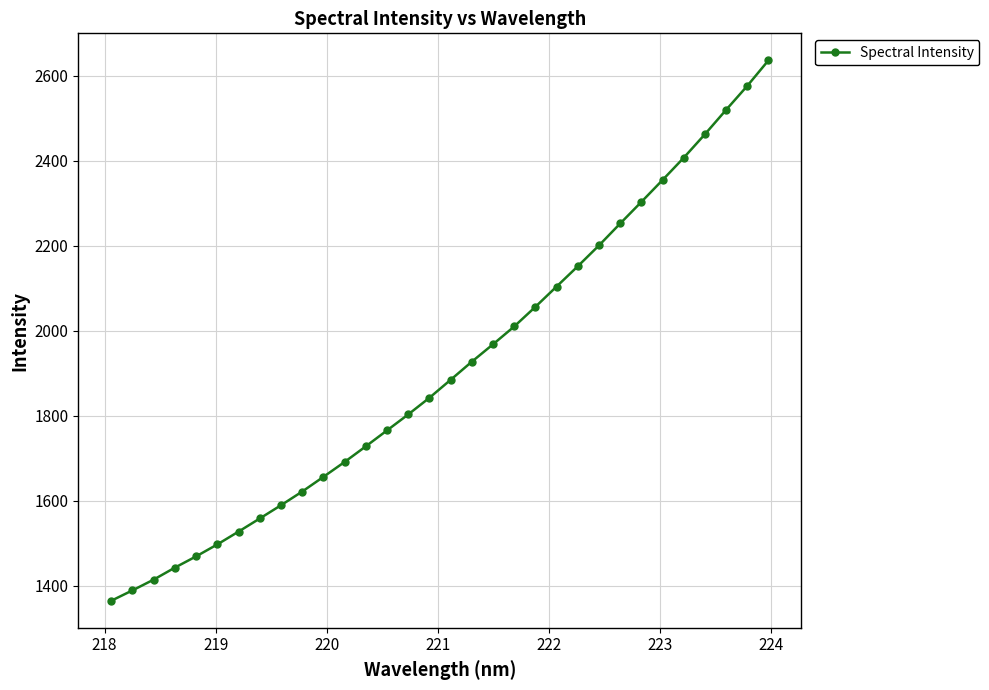

What is the difference between the maximum and minimum values?

1272.6